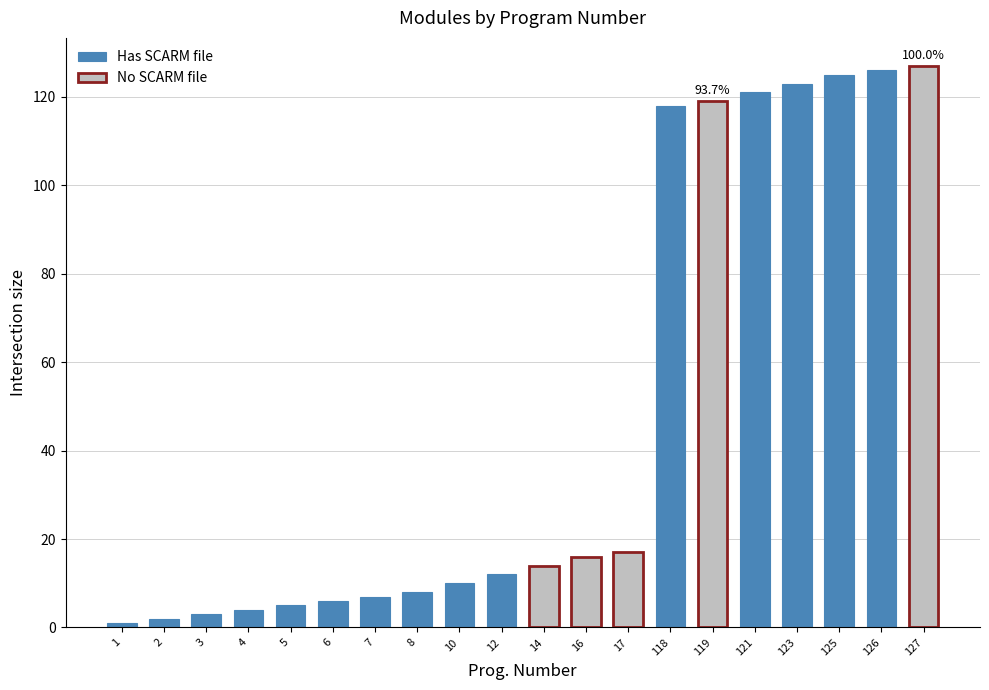

Where is Has SCARM file nearest to the value 63?

12